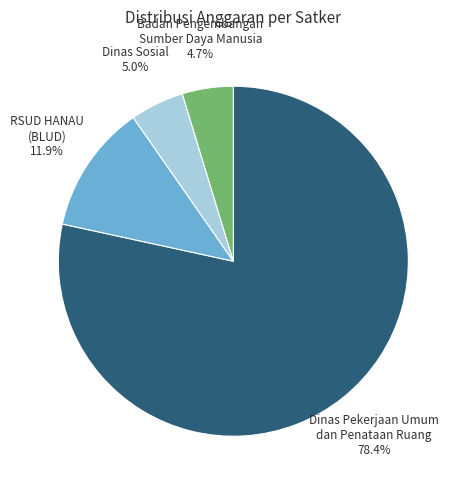

Is there any slice that represents more than half of the pie?

Yes